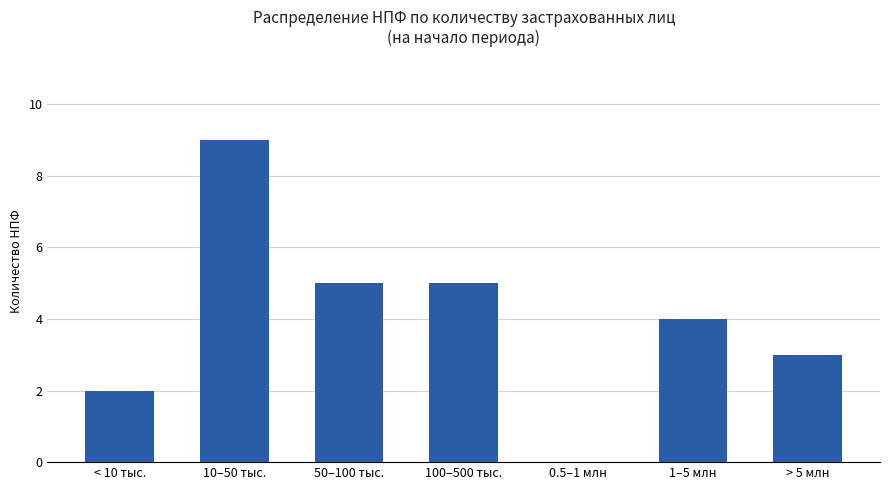

What is the change in value from 1–5 млн to > 5 млн?

-1